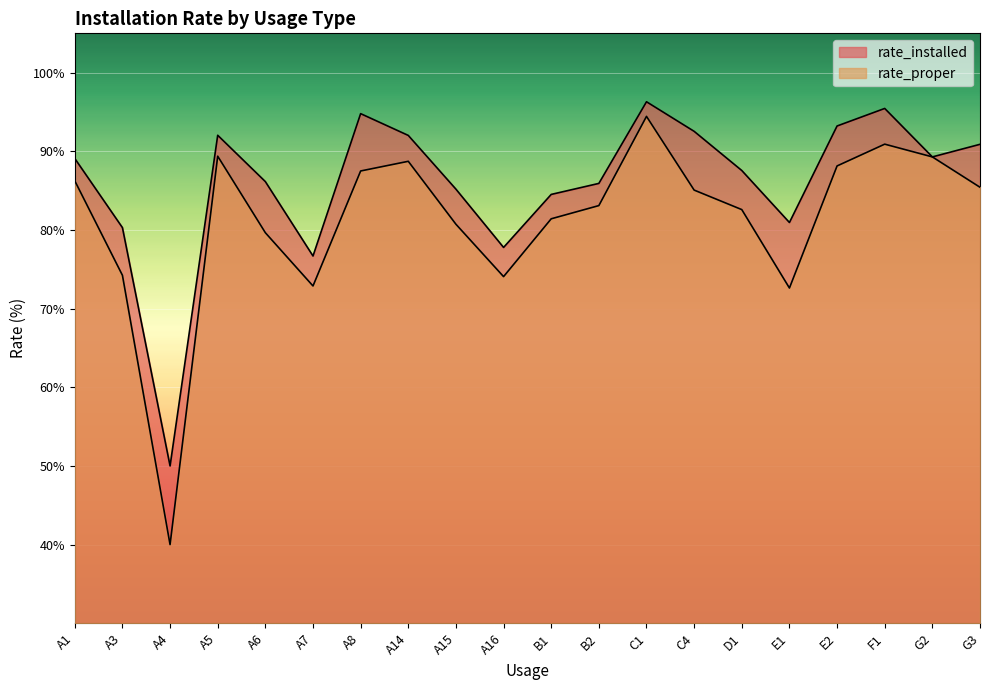

What is the average value of the rate_proper series?

81.3